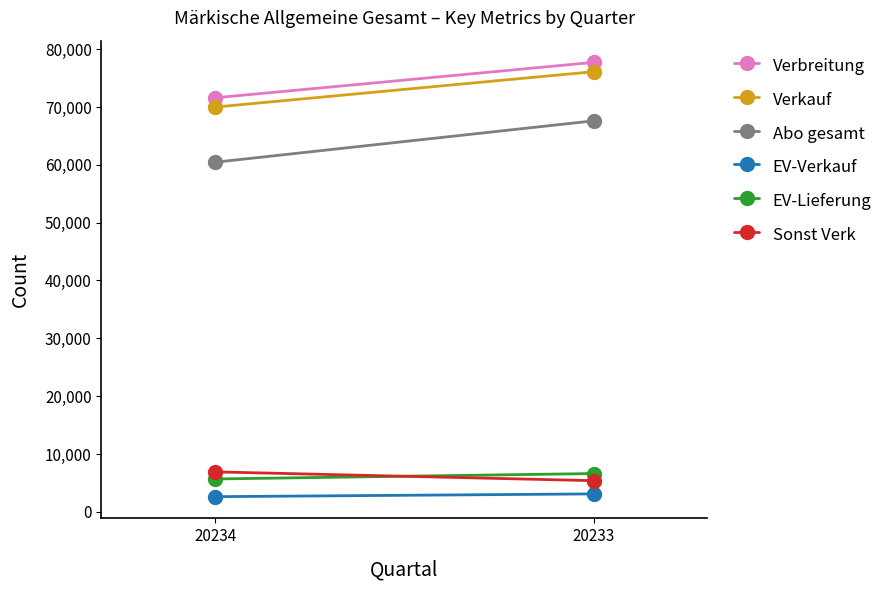

Reading left to right, list all the values displayed in this chart.

Verbreitung: 20234=71587	20233=77709
Verkauf: 20234=69982	20233=76100
Abo gesamt: 20234=60445	20233=67605
EV-Verkauf: 20234=2624	20233=3104
EV-Lieferung: 20234=5685	20233=6625
Sonst Verk: 20234=6913	20233=5391